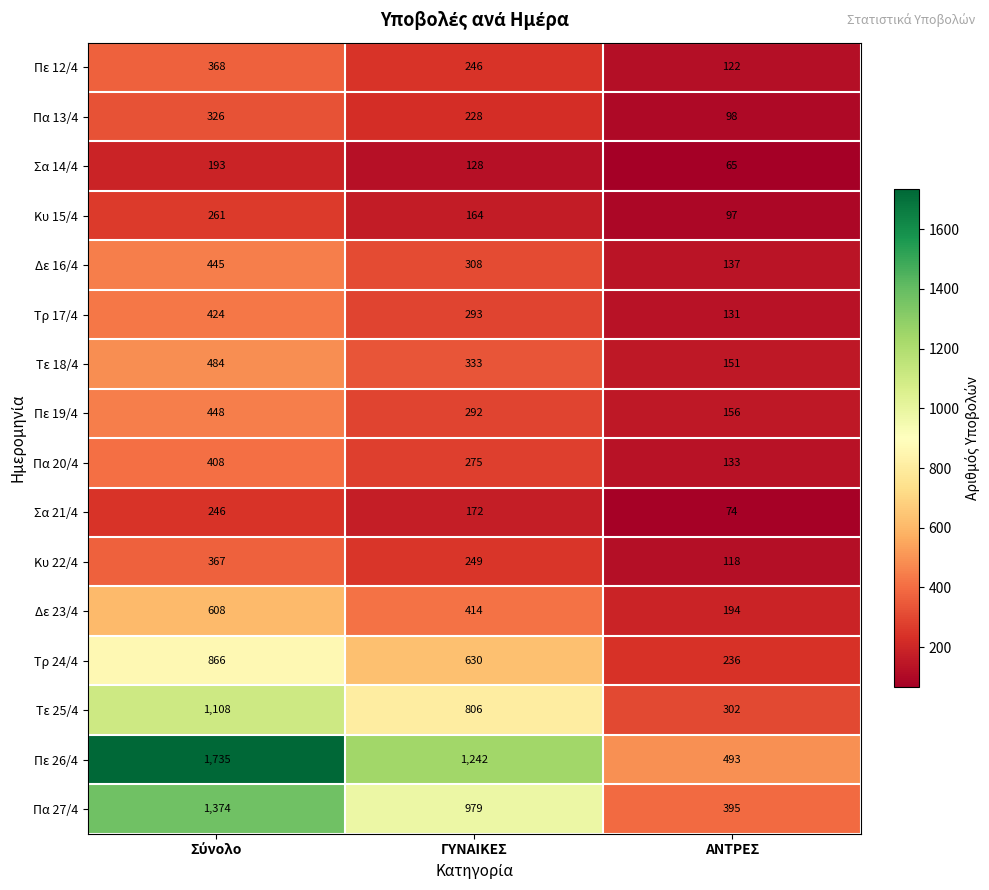

How many data points does each series have?

3